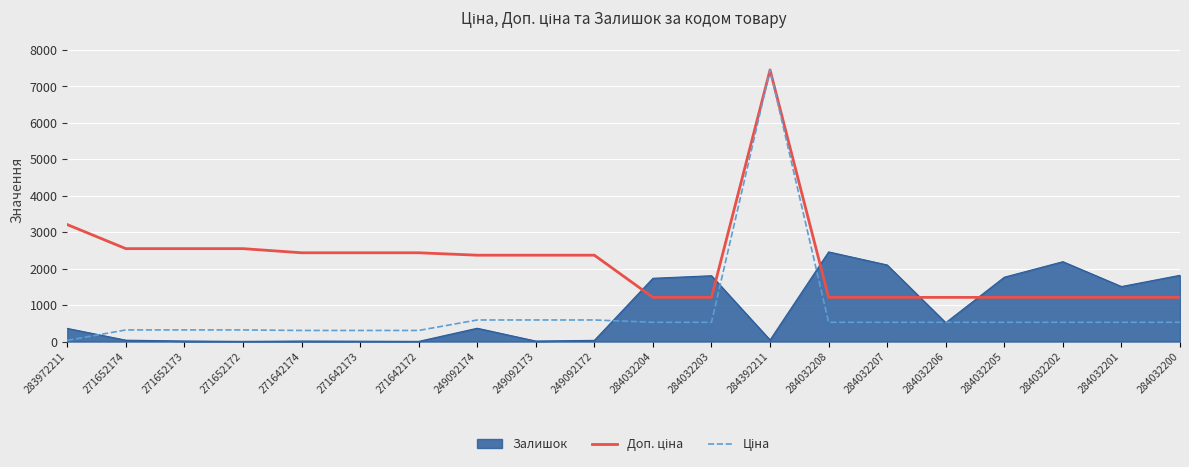

How many distinct data groups are displayed?

3